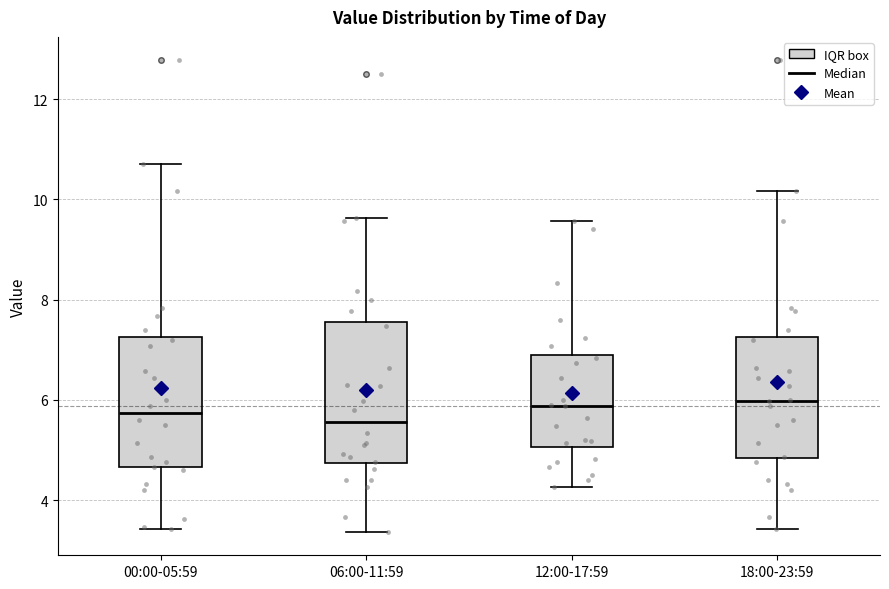

Comparing the boxes themselves (not the whiskers), which one is the tallest?

06:00-11:59